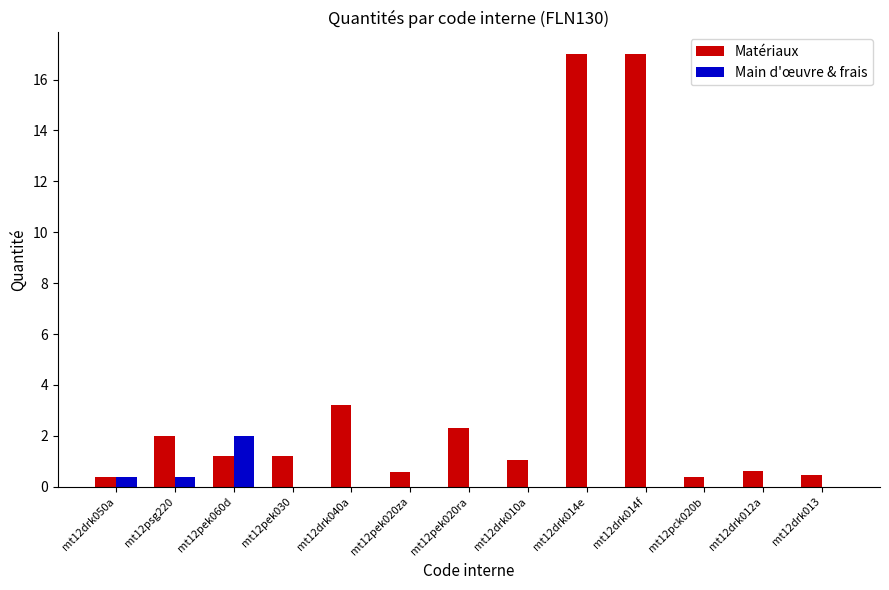

The Matériaux series shows 1.2 at mt12pek060d. True or false?

True